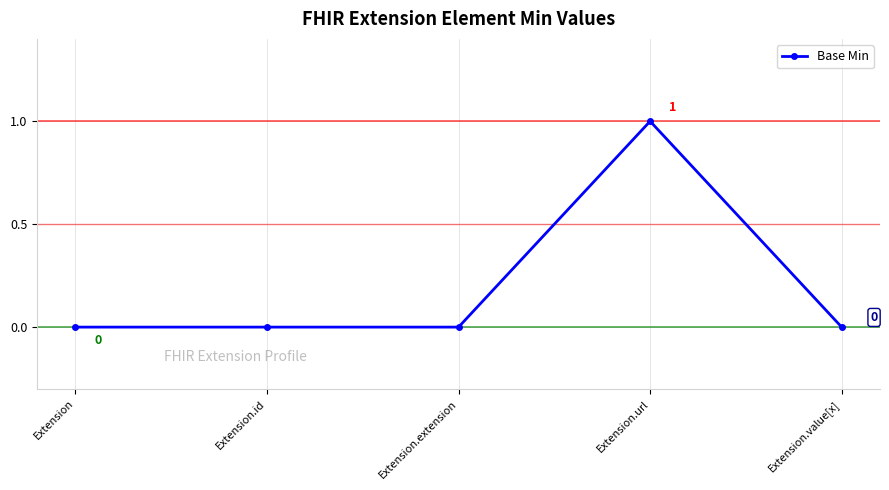

Reading left to right, list all the values displayed in this chart.

0	0	0	1	0